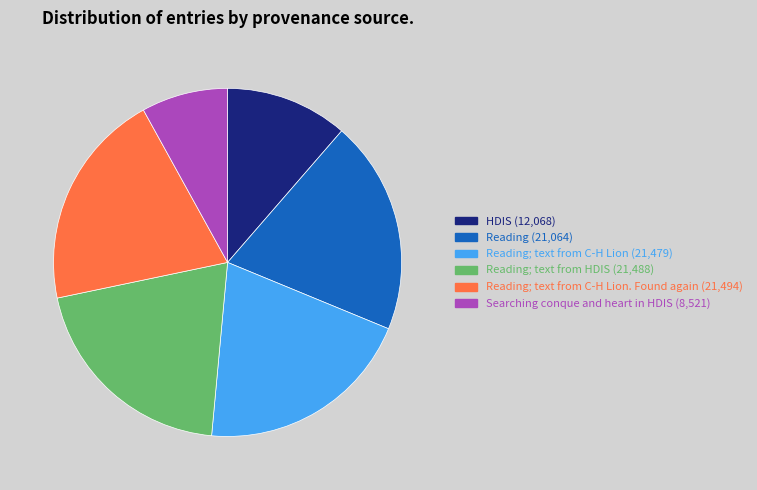

Is there a majority slice in this chart?

No